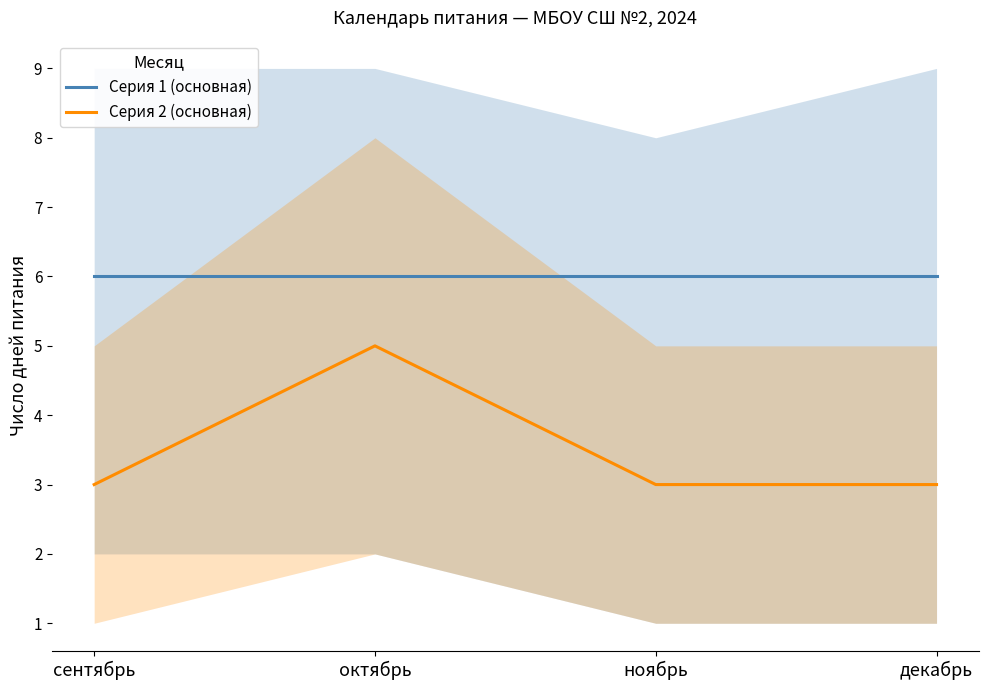

Between сентябрь and декабрь, which series saw the biggest shift?

Серия 1 (основная)